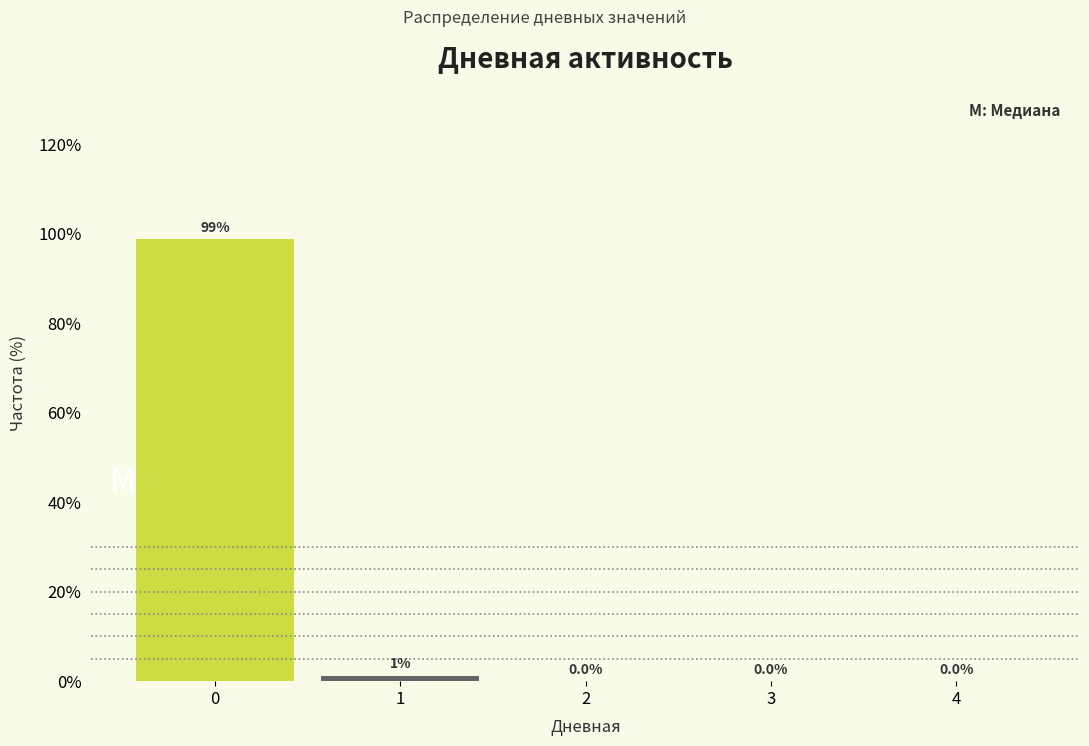

What is the change in value from 0 to 2?

-98.7